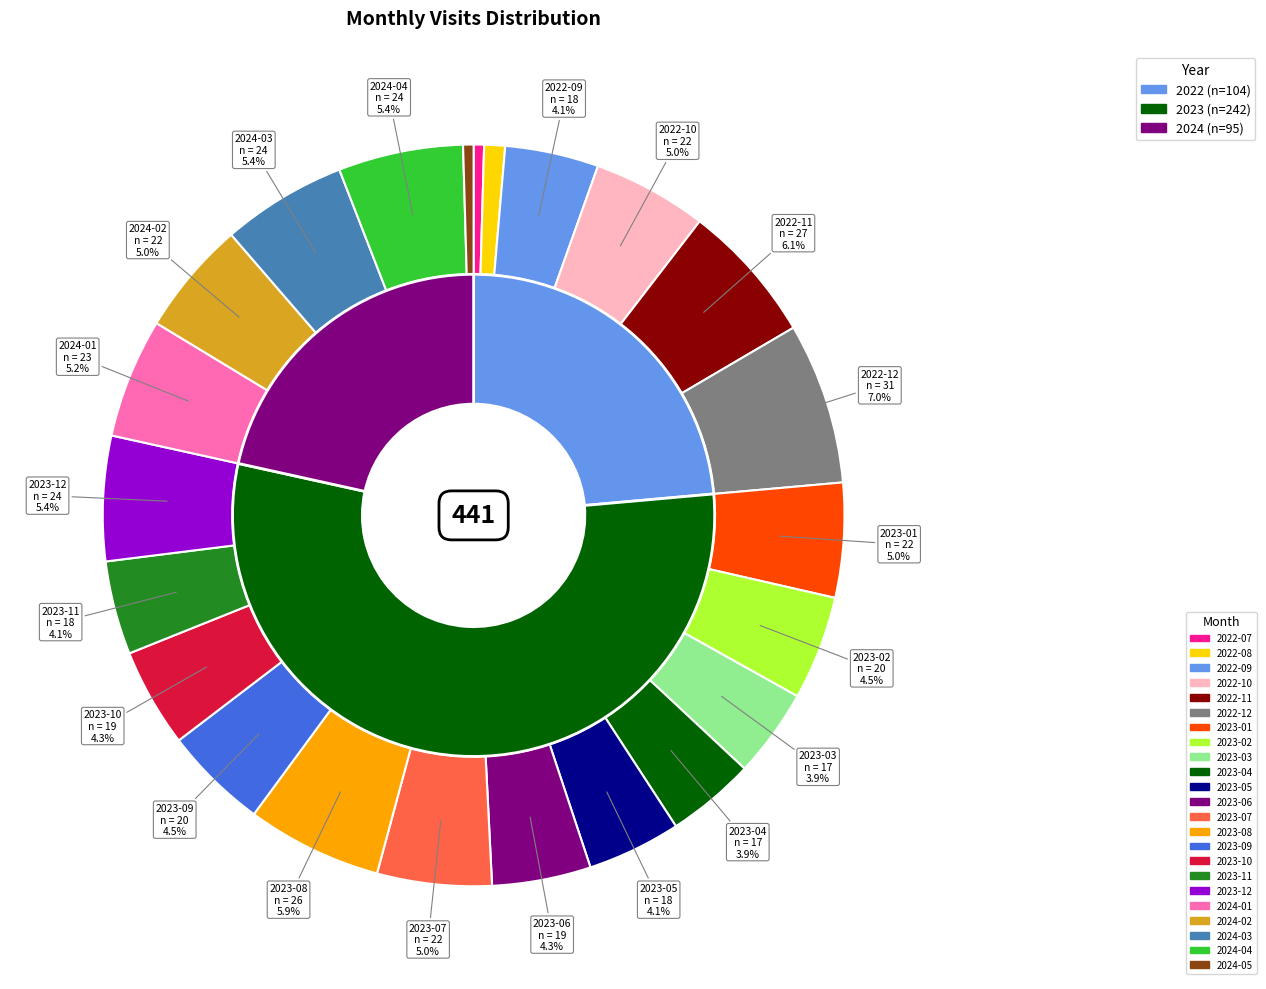

To the nearest percent, what percentage of the pie is 2023-05?

4%